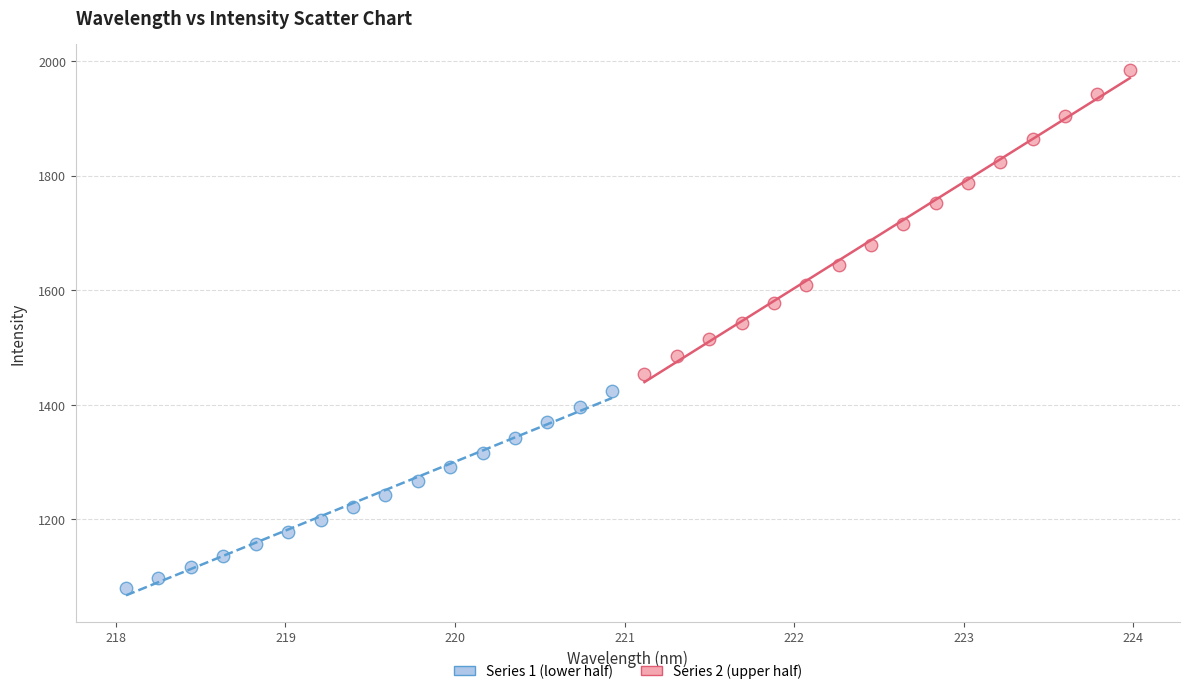

Which series reaches the maximum Y coordinate?

Series 2 (upper half)